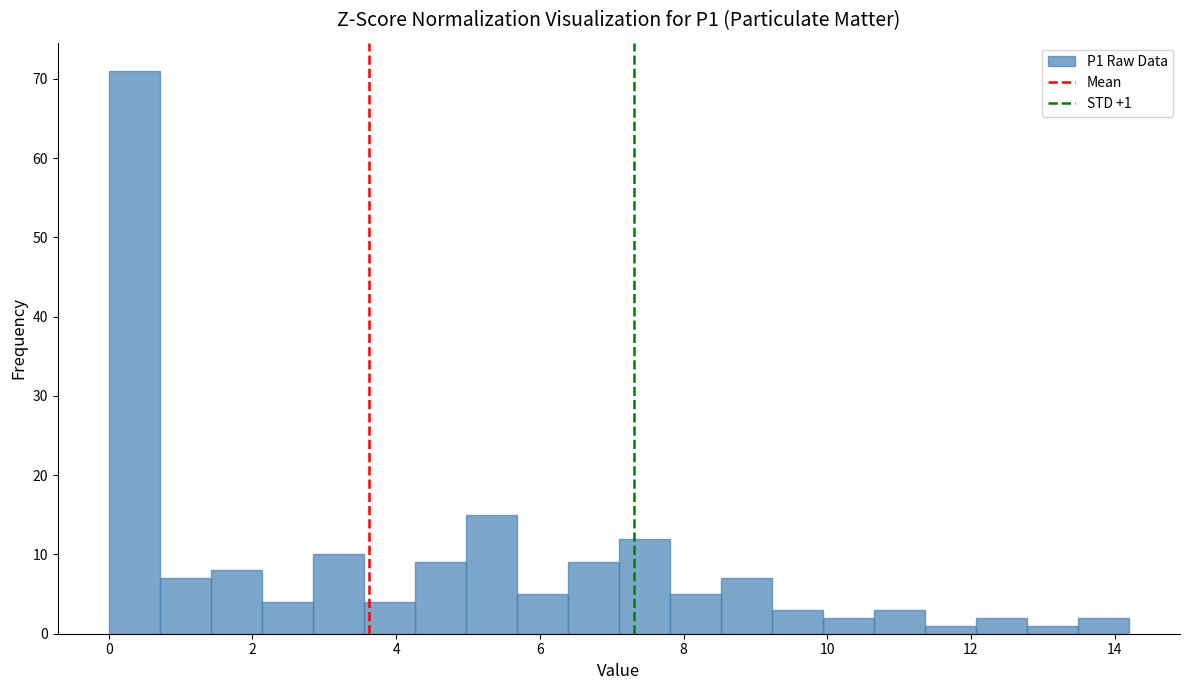

Read against the x-axis, roughly where is the centre of the tallest bar?

0.4